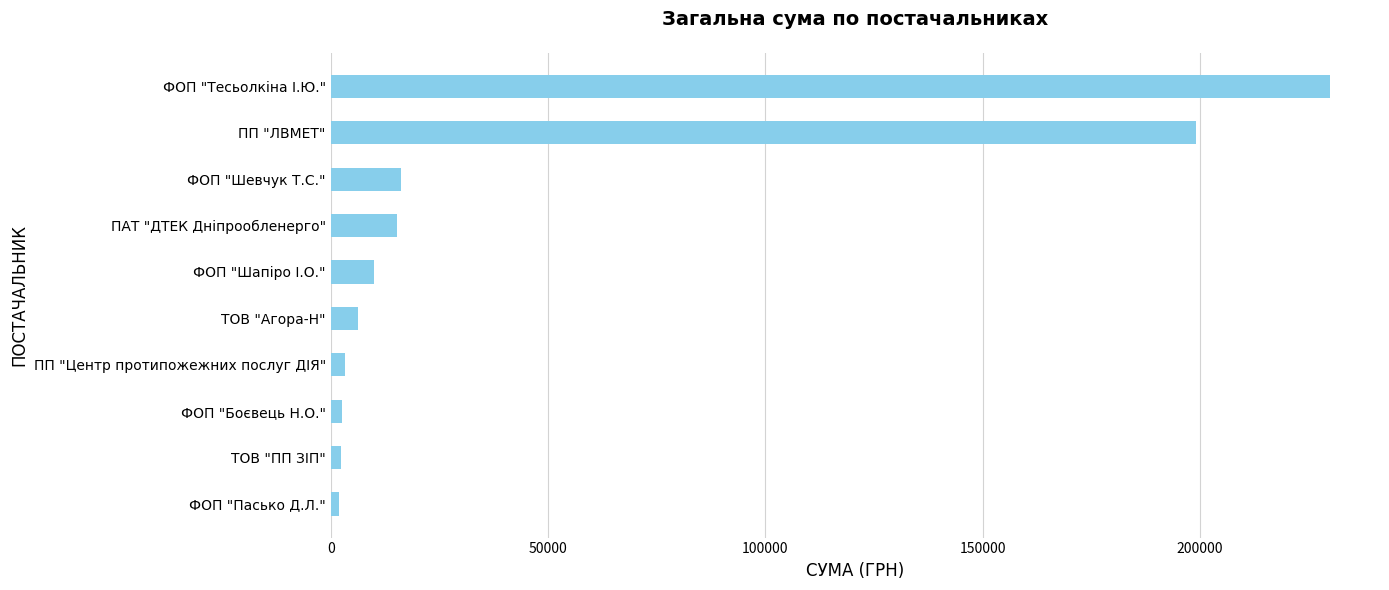

What is the label of the 10th bar from the top?

ФОП "Пасько Д.Л."